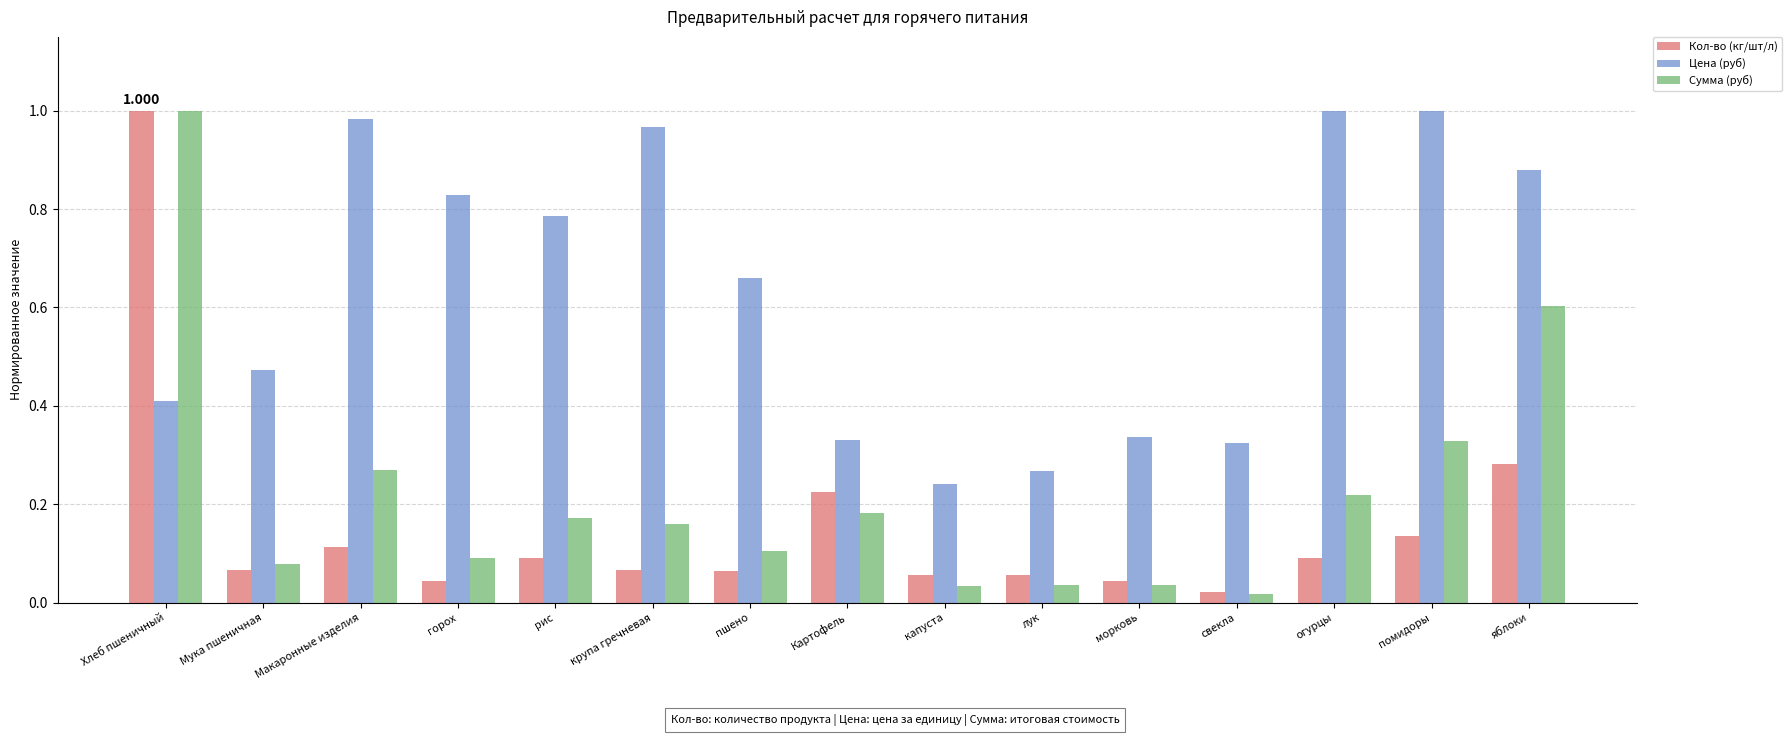

Which series has the largest total across all categories?

Цена (руб)